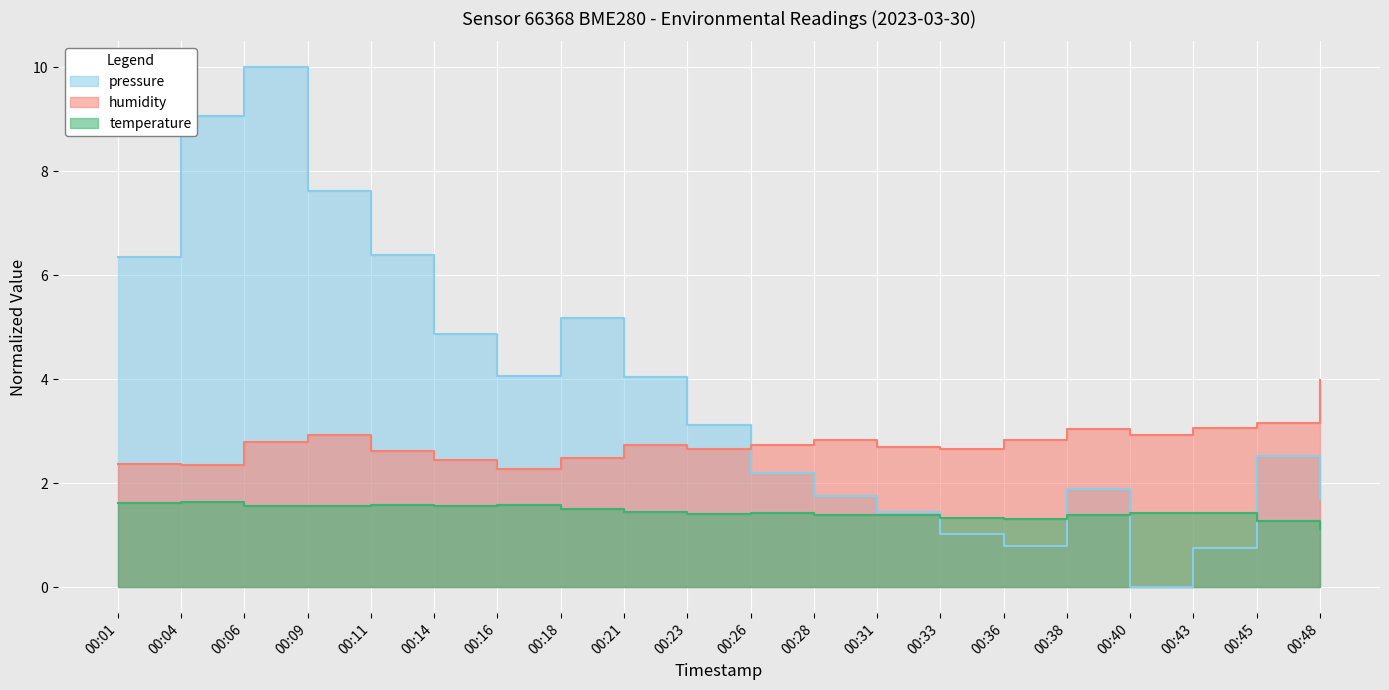

At which category does humidity reach its first local valley?

00:04